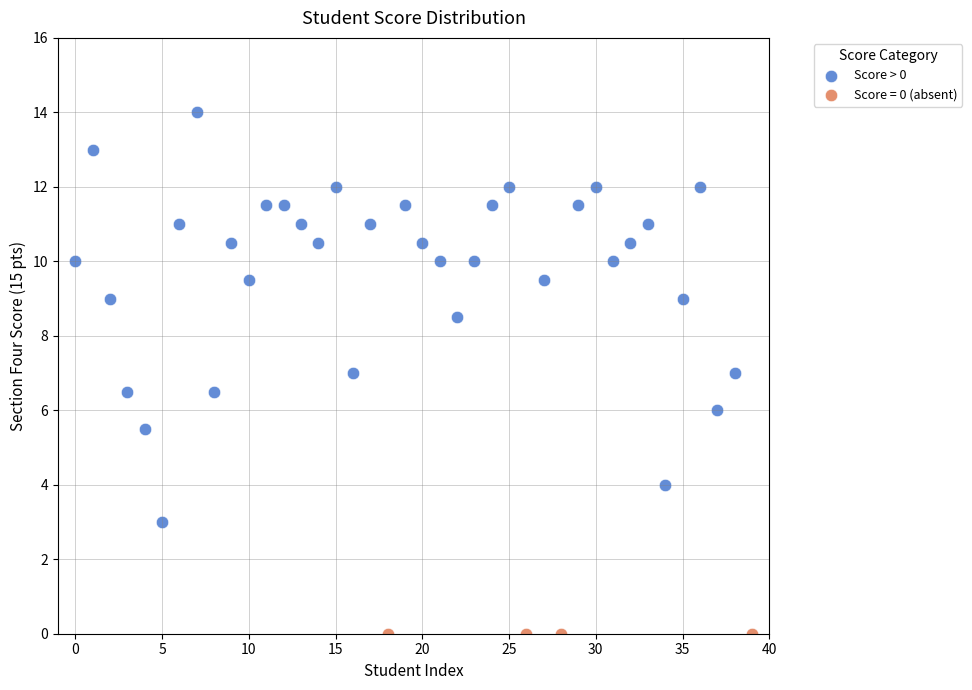

Which series reaches the minimum Y coordinate?

Score = 0 (absent)